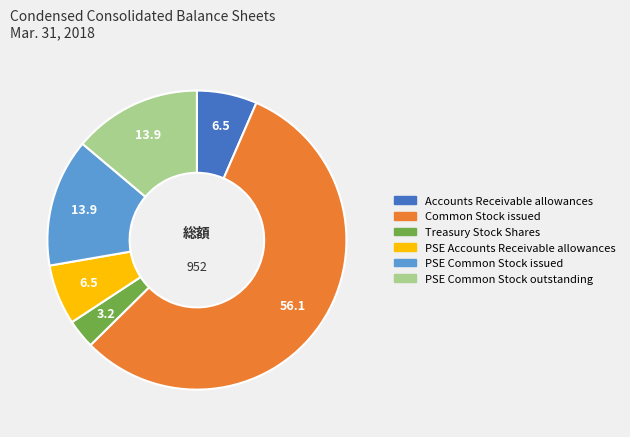

Does PSE Common Stock outstanding represent more than half of the total?

No